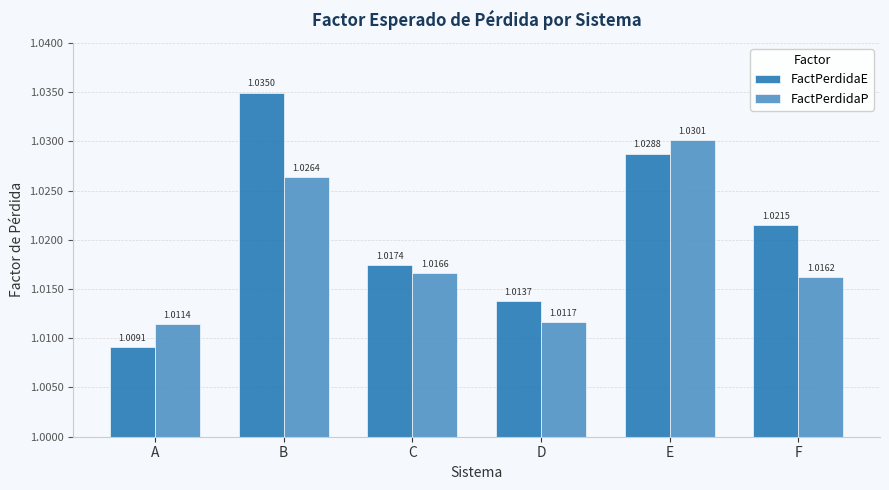

Does the chart contain any negative values?

No